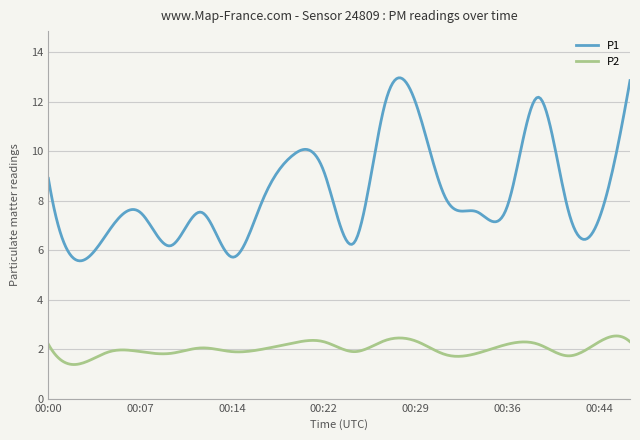

List the series in order of their overall mean, highest first.

P1, P2